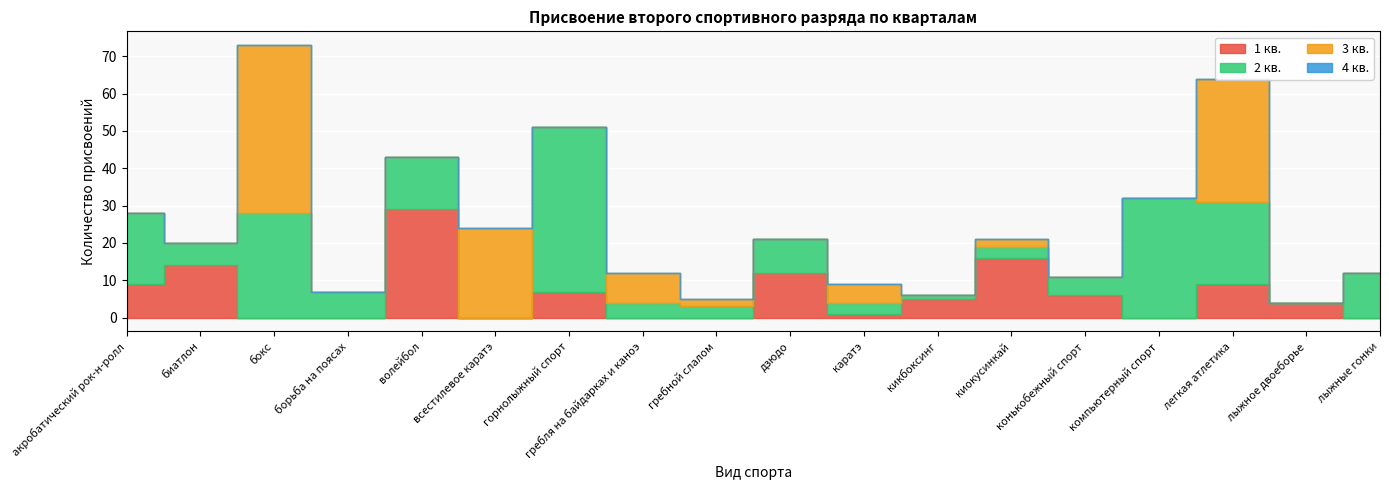

Which series has the largest total across all categories?

2 кв.